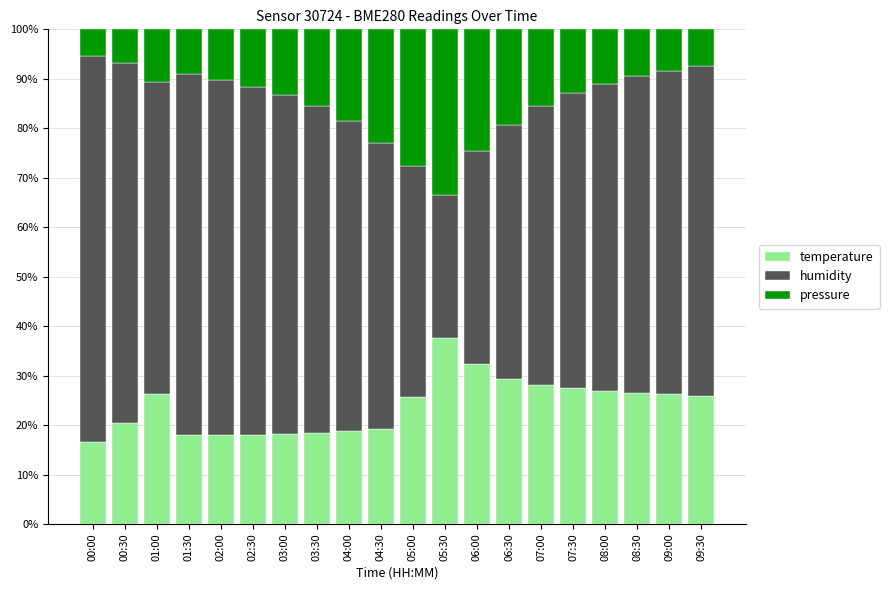

What is the value of the temperature bar at the 13th from the left?

32.3